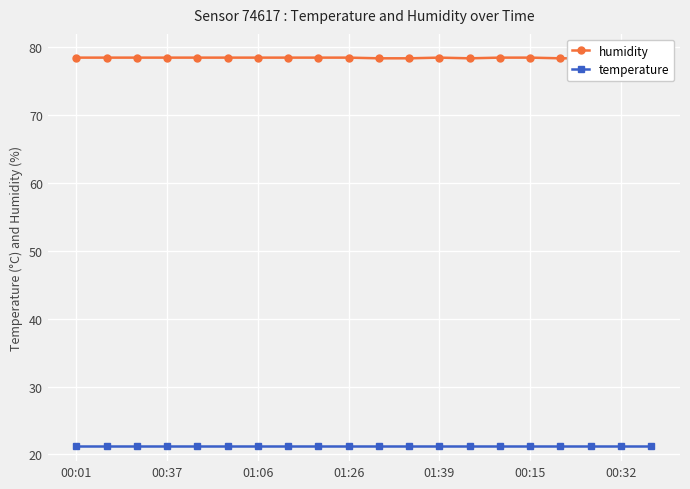

Which series has the widest spread of values?

humidity